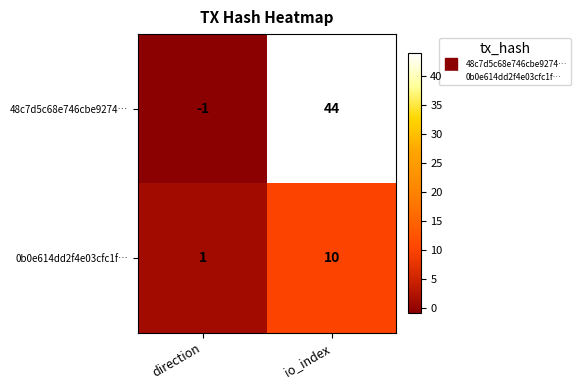

How many distinct data groups are displayed?

2